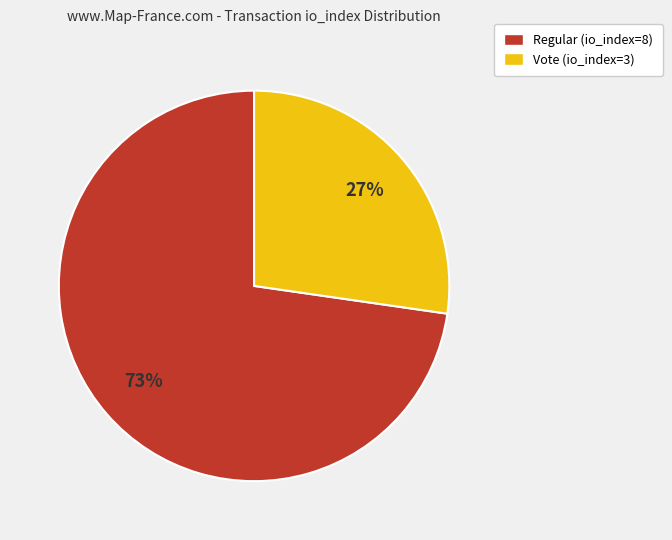

Which slice is the smallest?

Vote (io_index=3)